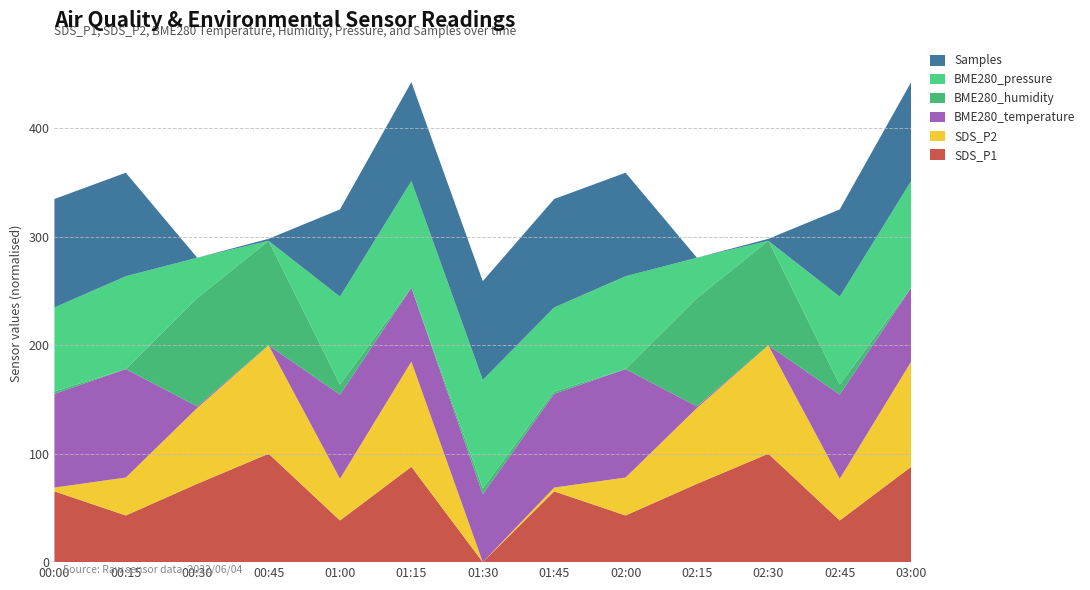

What is the maximum value for SDS_P1?

100.0